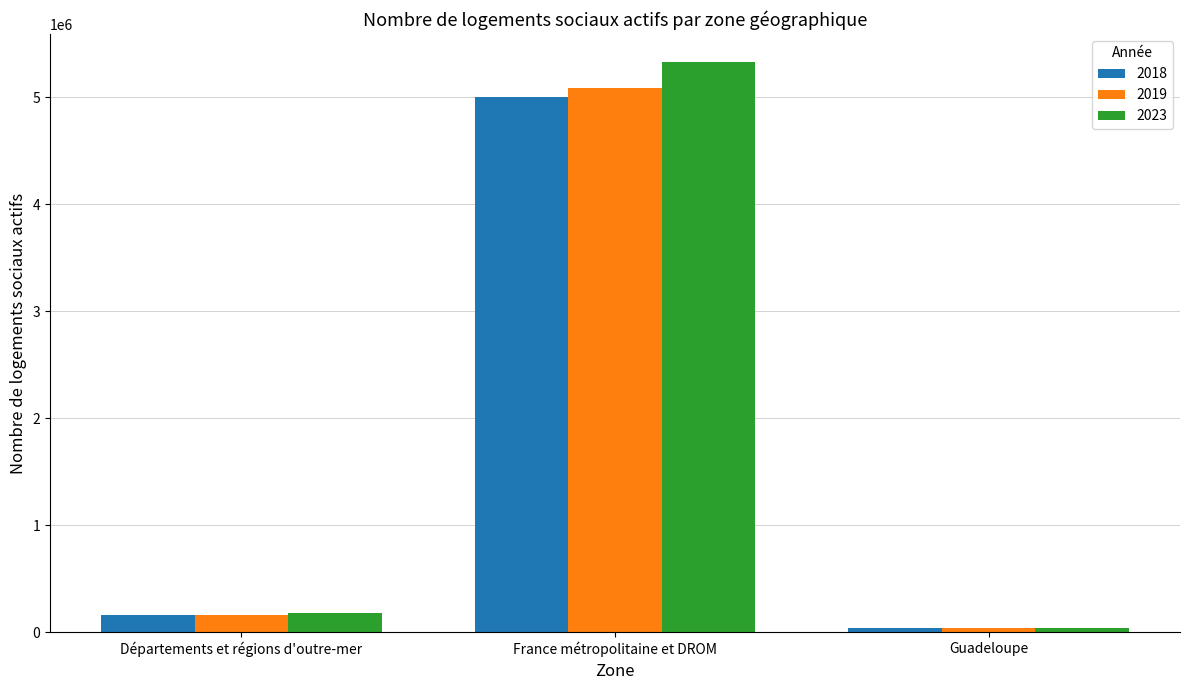

What are all the series names shown in the legend?

2018, 2019, 2023